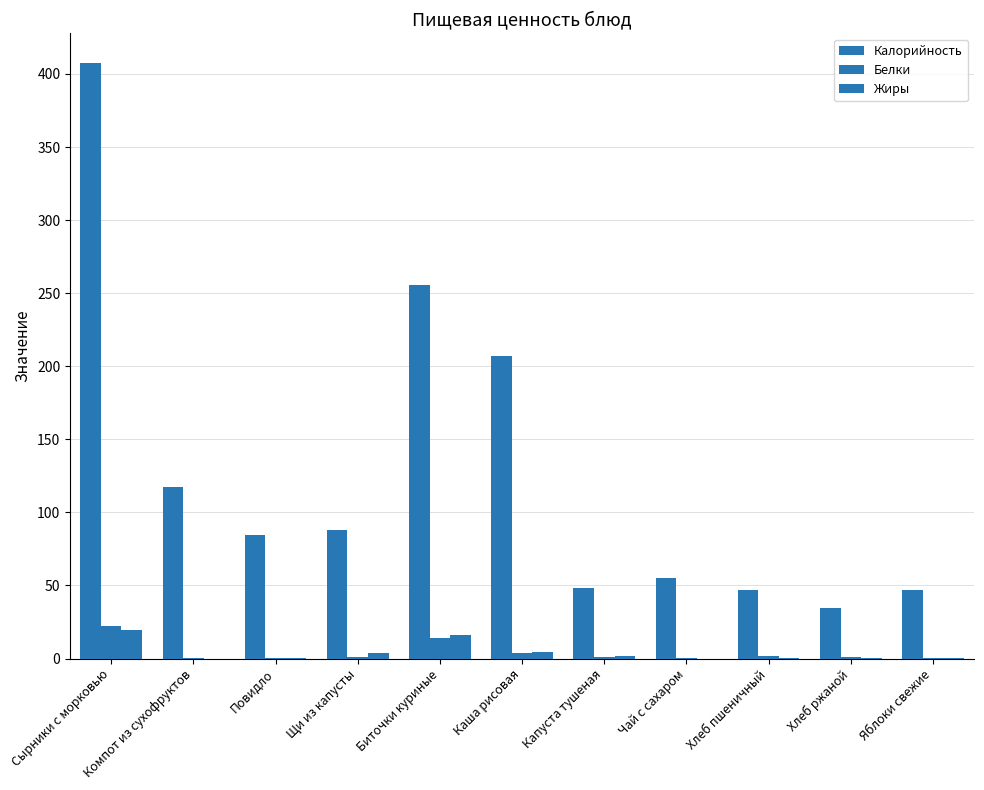

What is the spread (max minus min) of values at Капуста тушеная?

47.0